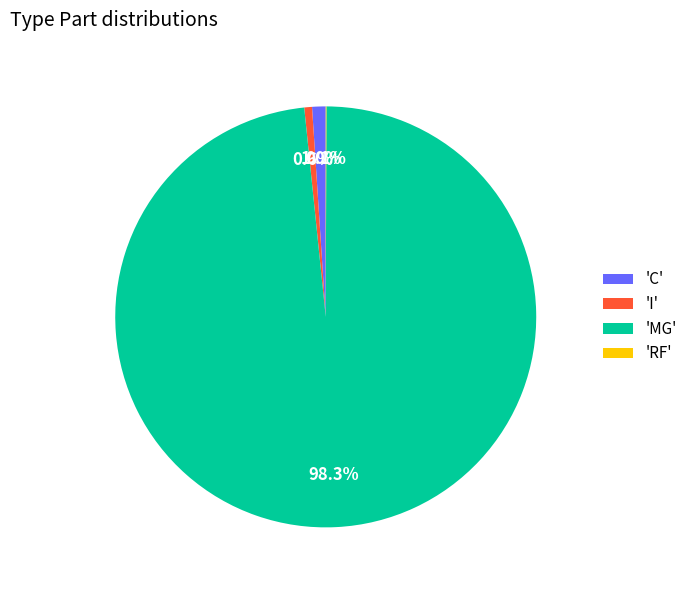

What is the ratio of the value at 'MG' to the value at 'I'?

165.5